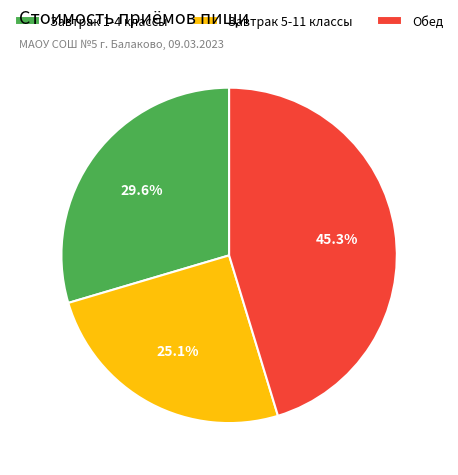

True or false: Завтрак 1-4 классы accounts for 30% of the total.

True